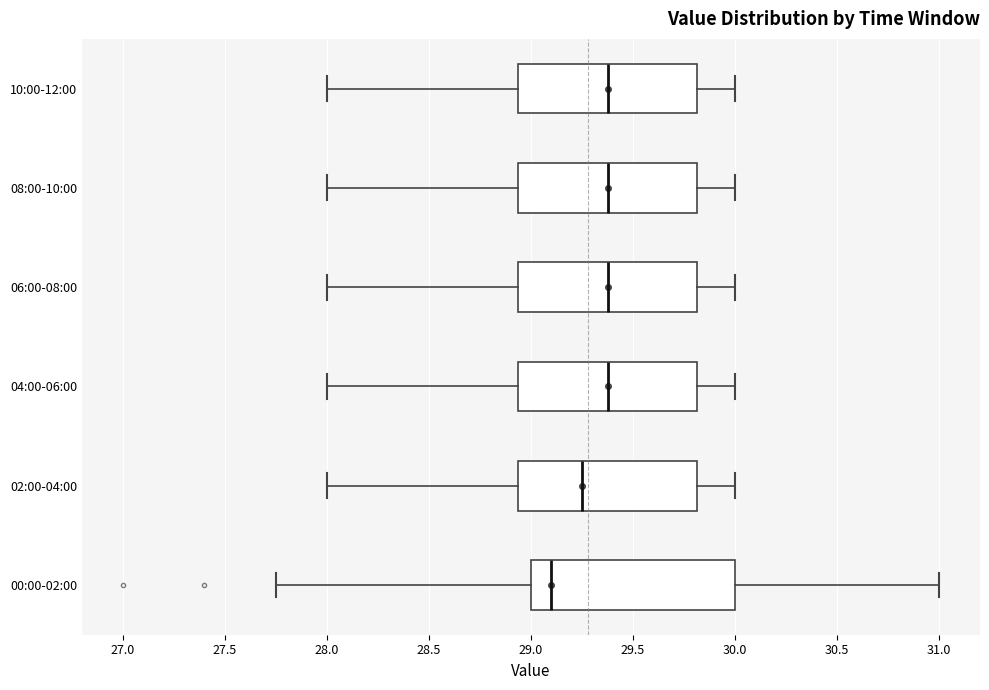

Comparing the boxes themselves (not the whiskers), which one is the widest?

00:00-02:00